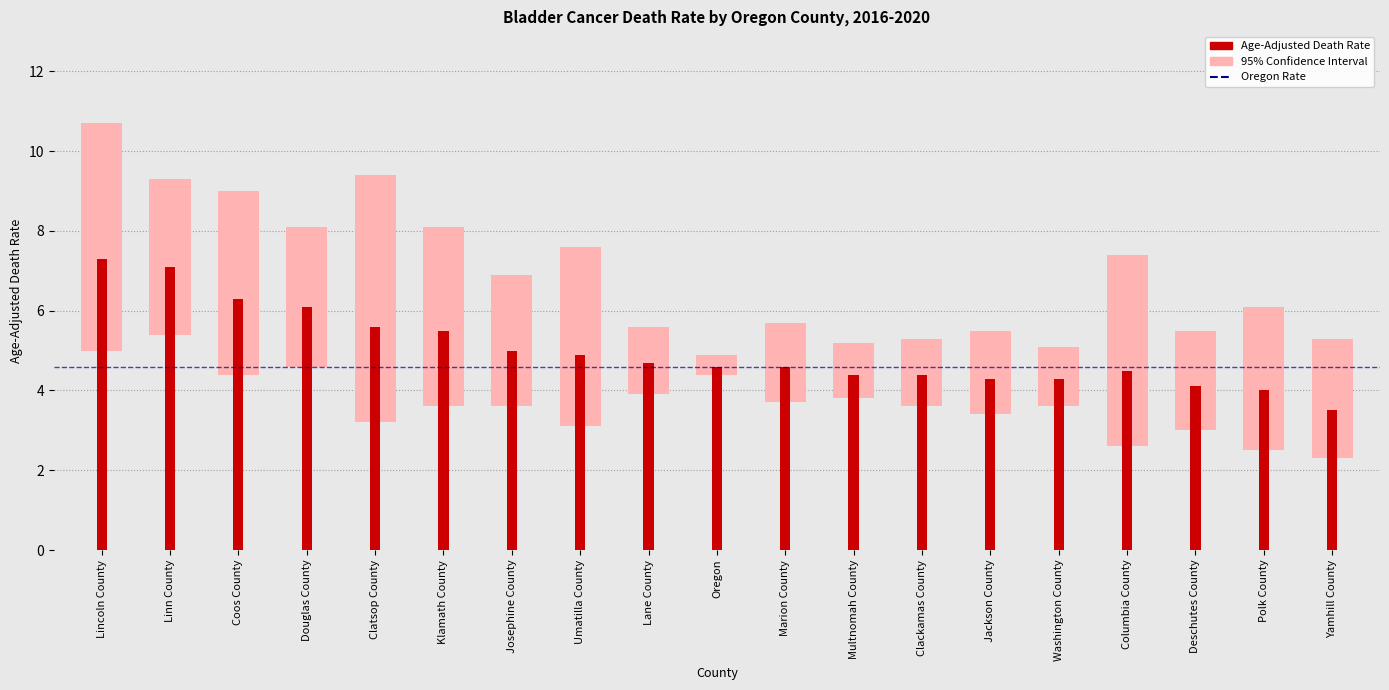

At how many categories does at least one series exceed 3?

19